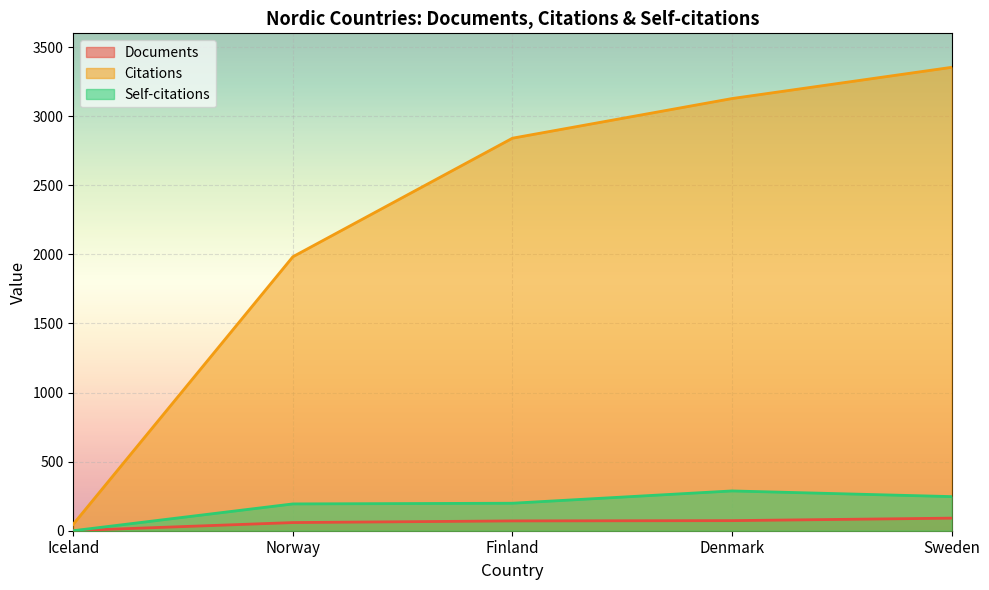

Reading right to left, transcribe all the data shown in this chart.

Documents: Sweden=91	Denmark=73	Finland=71	Norway=59	Iceland=1
Citations: Sweden=3354	Denmark=3128	Finland=2841	Norway=1983	Iceland=47
Self-citations: Sweden=247	Denmark=288	Finland=199	Norway=194	Iceland=0